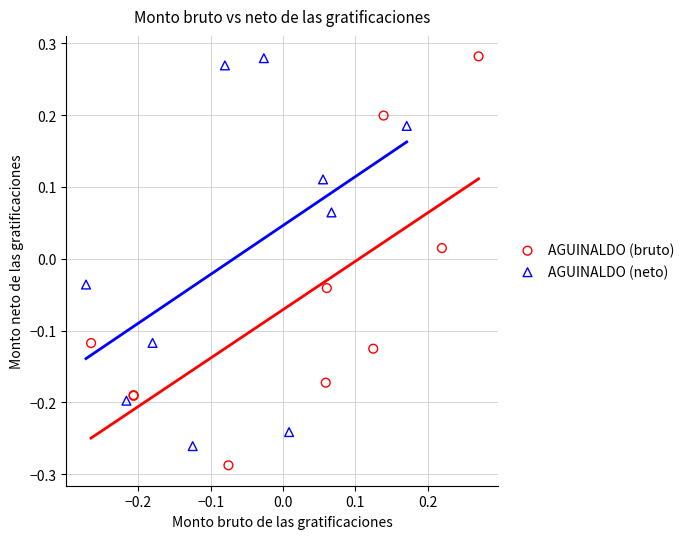

Which series has the largest Y range (max minus min)?

AGUINALDO (bruto)